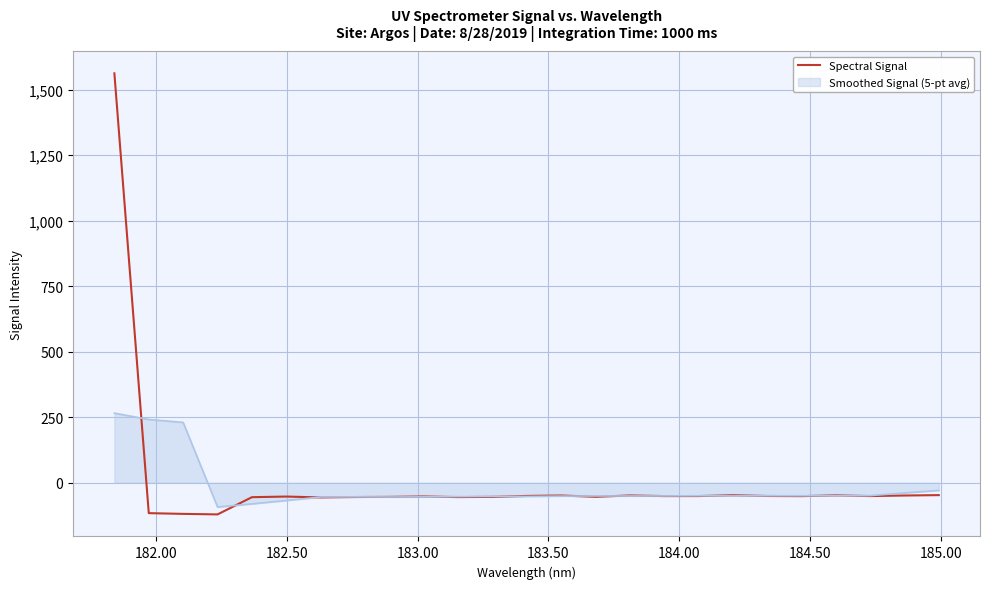

What is the minimum value shown in the chart?

-121.2